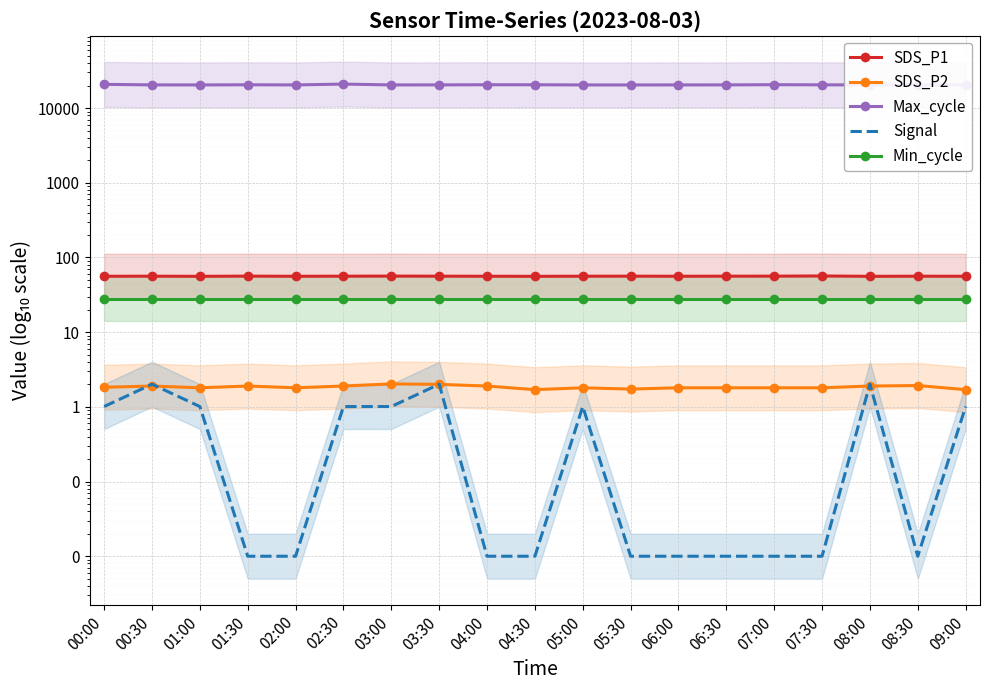

True or false: SDS_P2 has a value of 0.6 at 06:30.

False